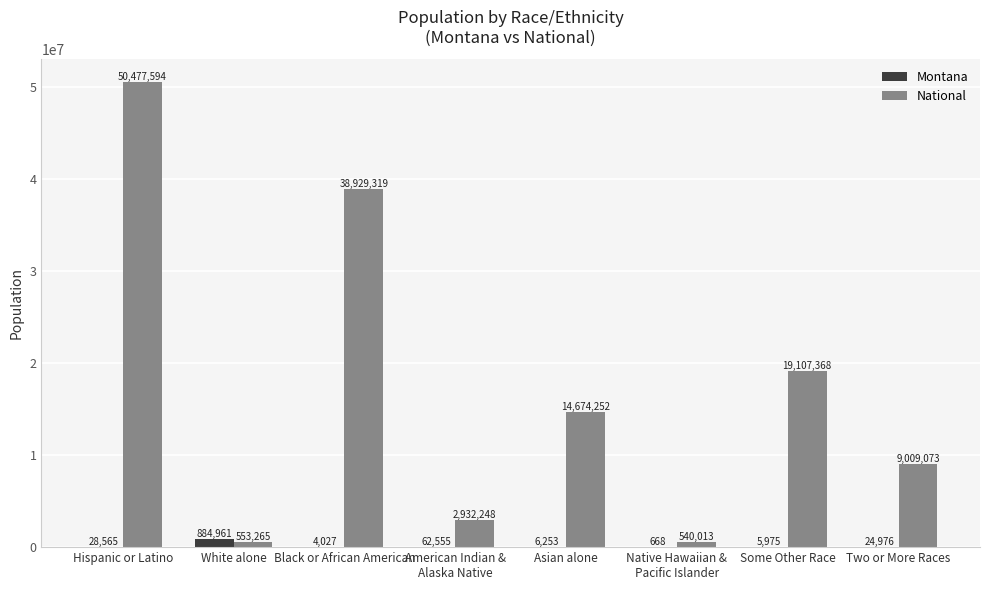

Where does the Montana series first go above 24976?

Hispanic or Latino